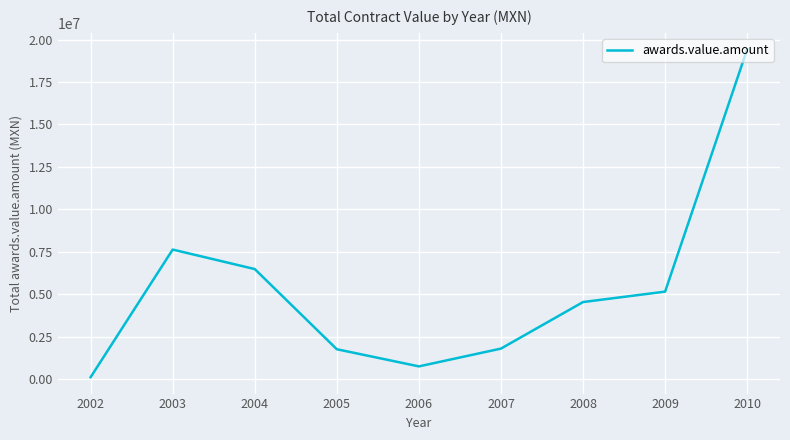

What is the greatest value displayed?

19428086.6